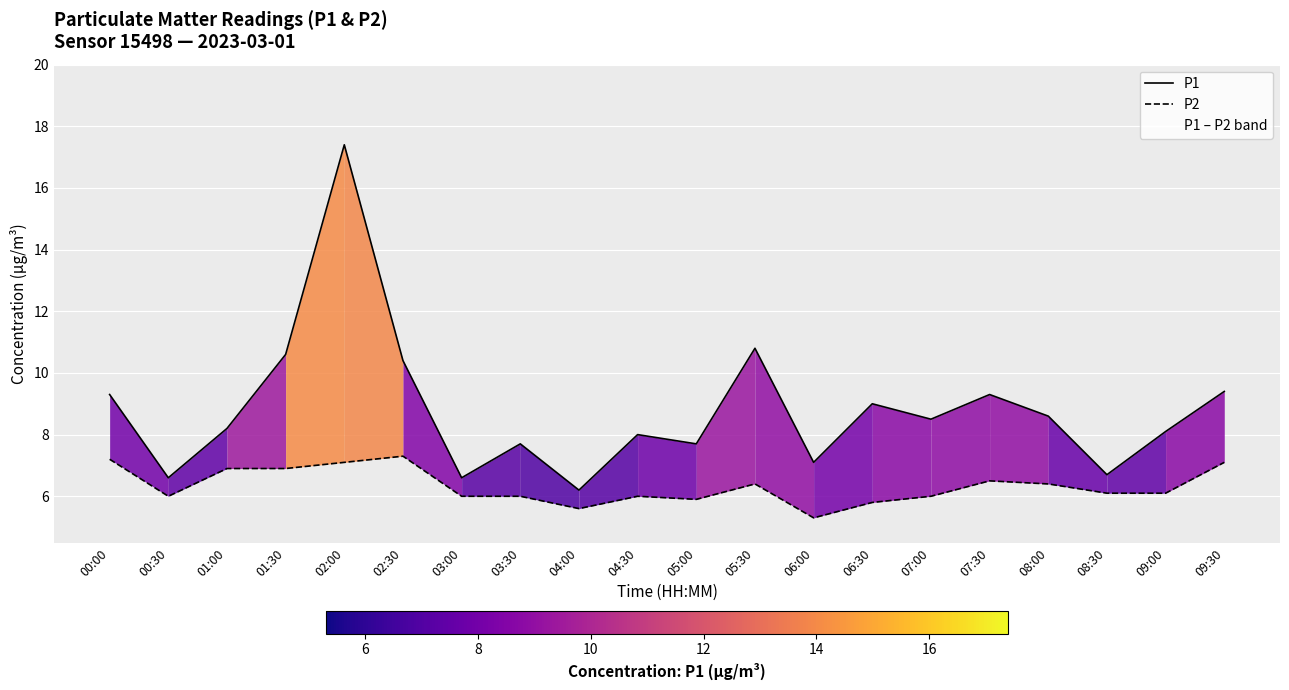

What is the difference between the second highest and minimum values in the P1 series?

4.6